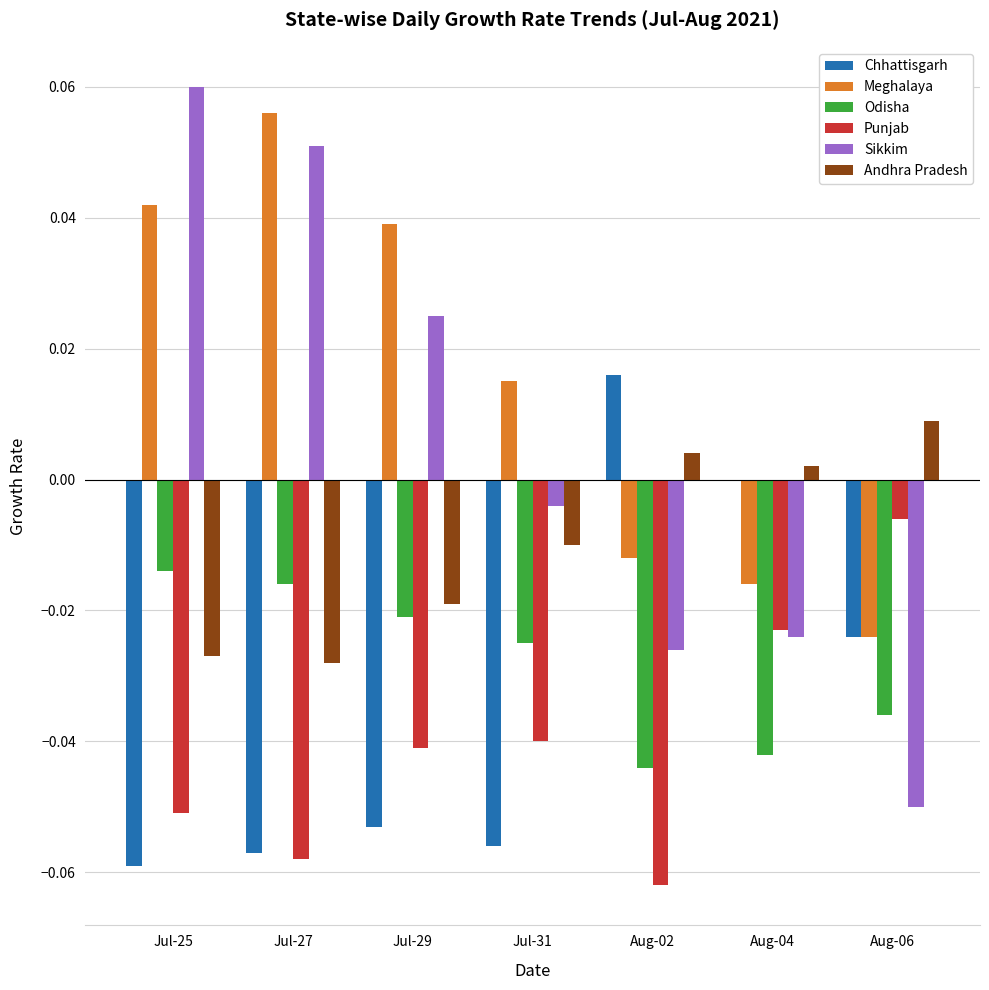

How many distinct data groups are displayed?

6